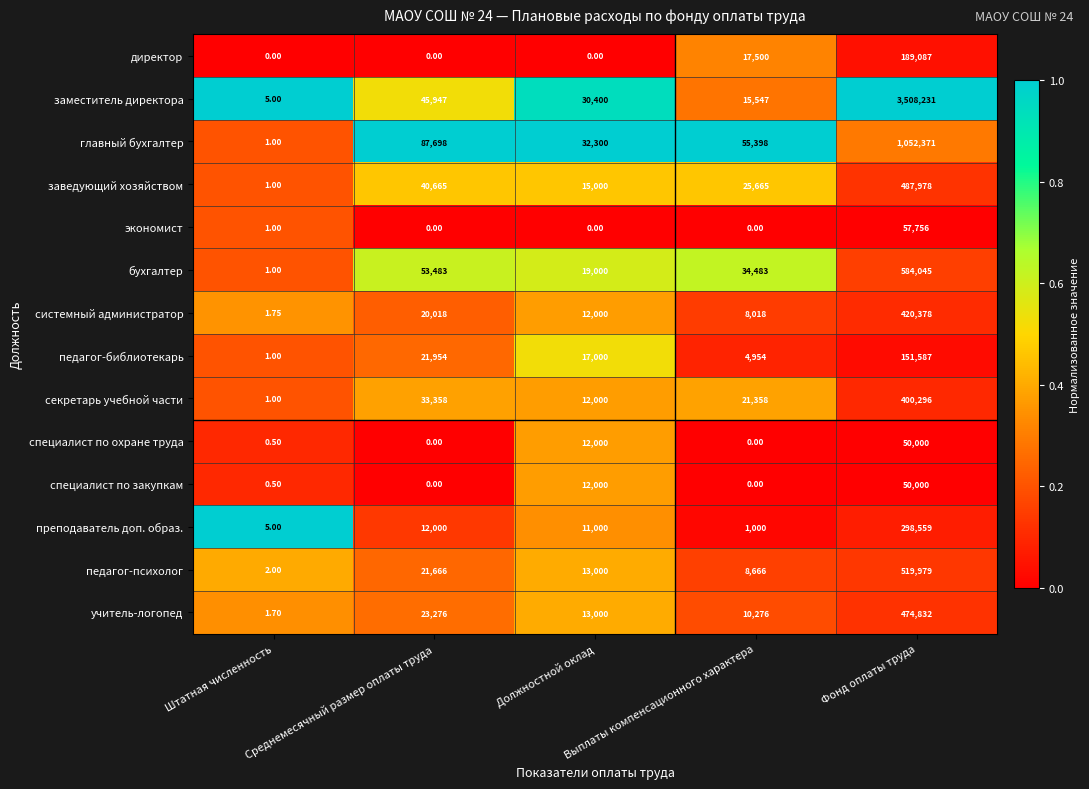

Which series has the largest total across all categories?

заместитель директора